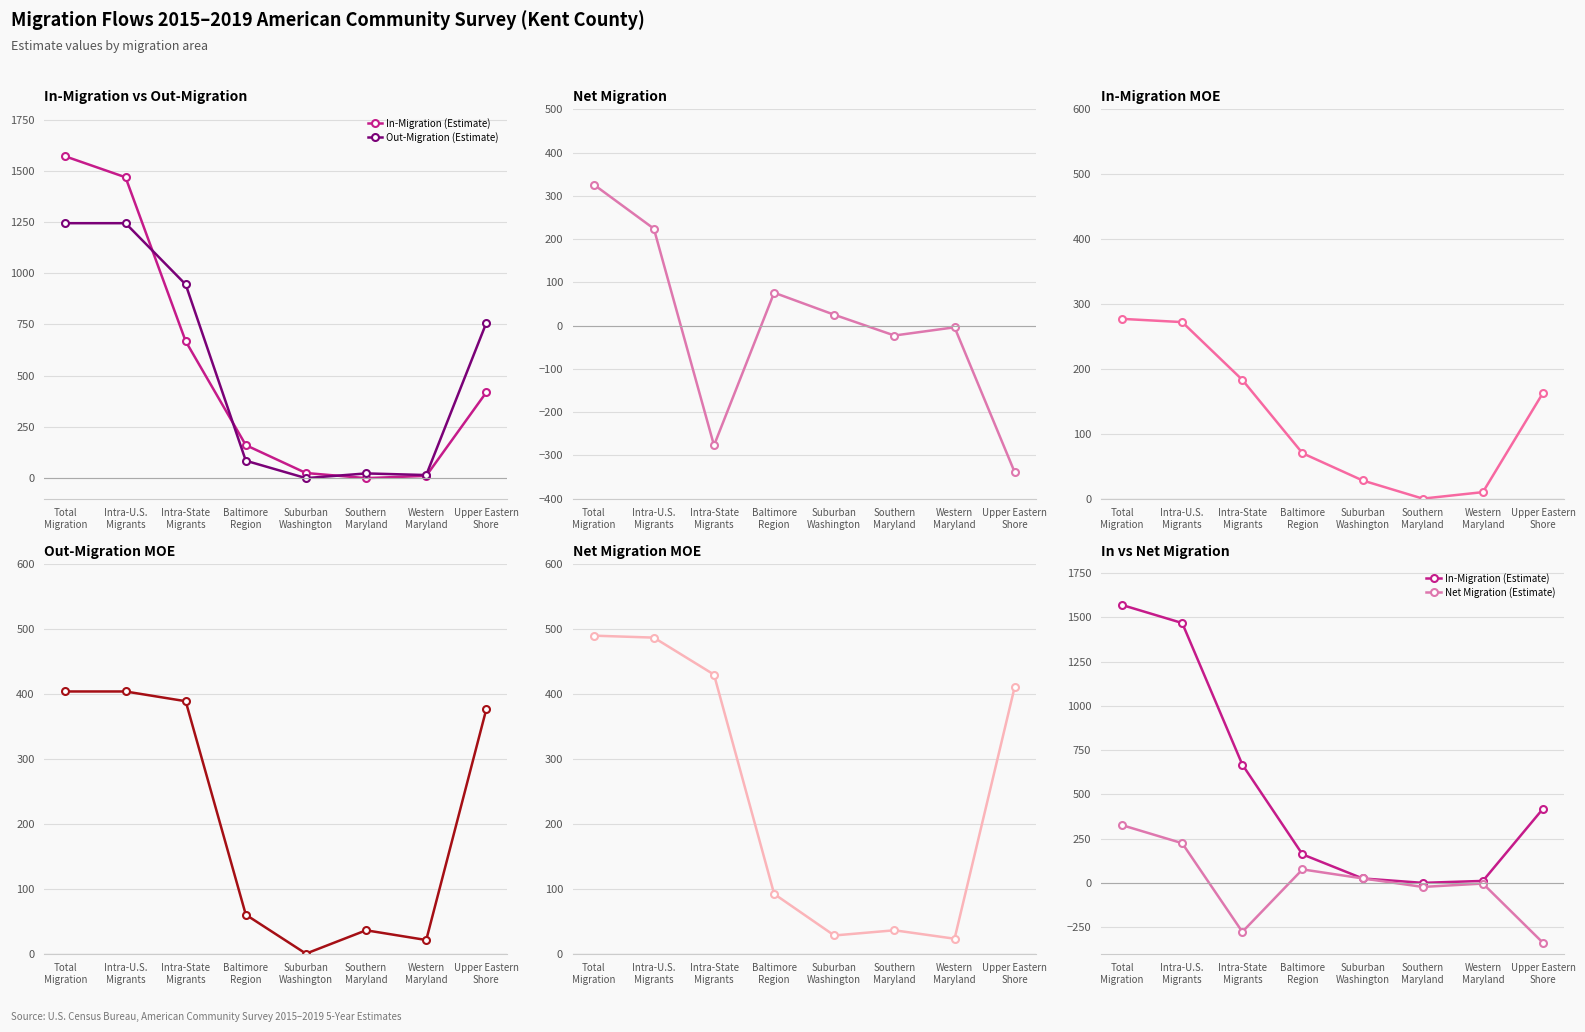

What is the greatest value displayed?

1570